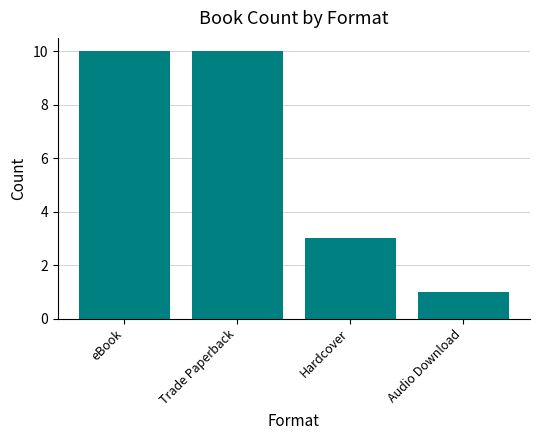

Between eBook and Audio Download, which is larger?

eBook